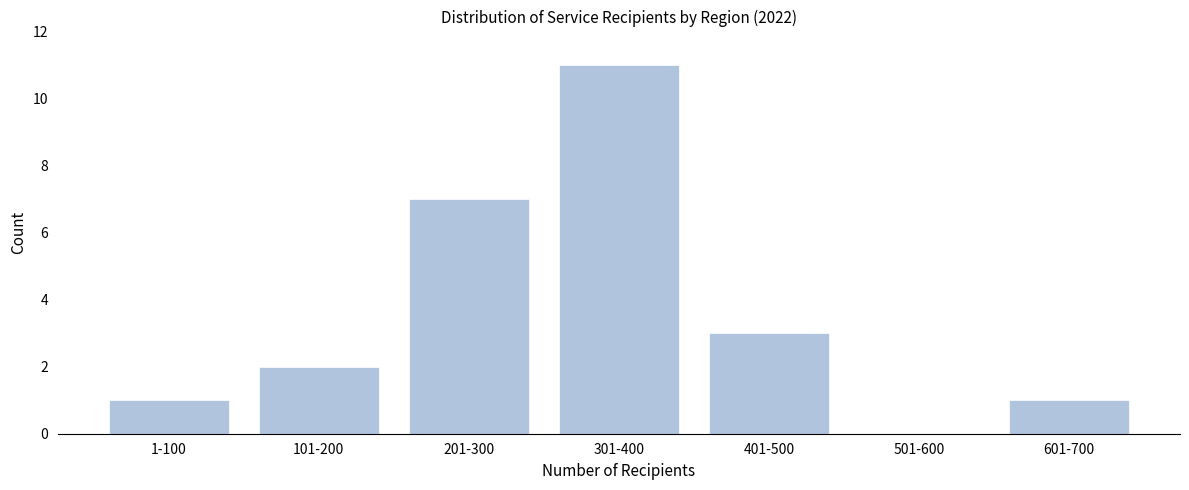

Reading left to right, transcribe all the data shown in this chart.

1-100=1	101-200=2	201-300=7	301-400=11	401-500=3	501-600=0	601-700=1